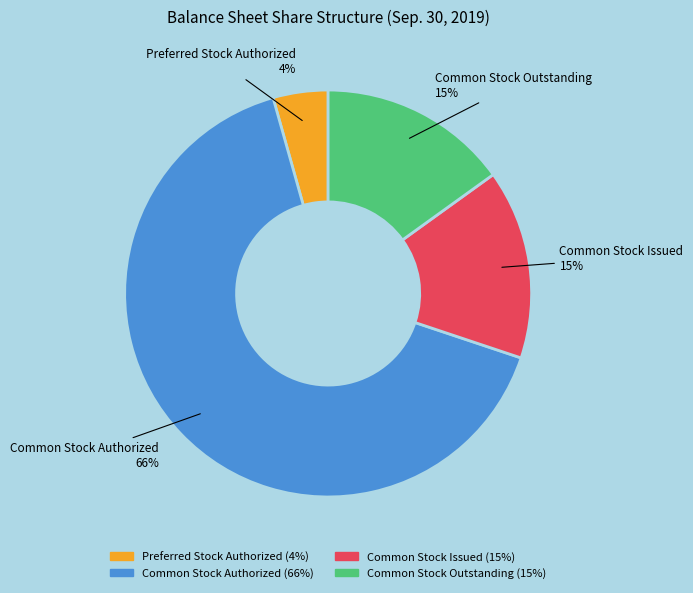

To the nearest percent, what portion does Common Stock Issued represent?

15%